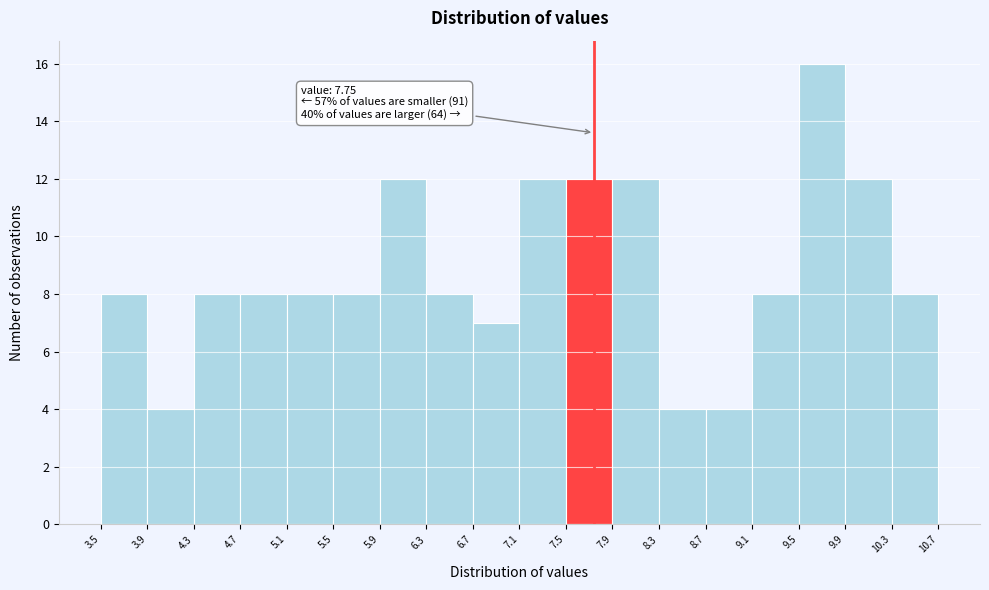

Over which range of the x-axis is the bar tallest?

9.5 to 9.9